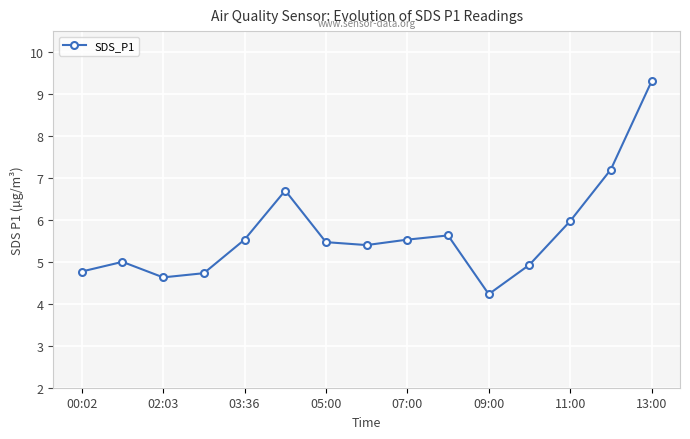

What is the difference between the maximum and second lowest values?

4.7